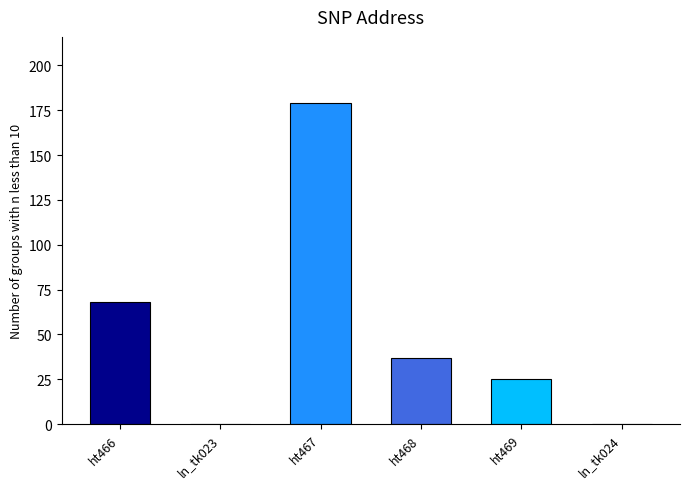

Is it true that the value at ln_tk024 is 0?

True